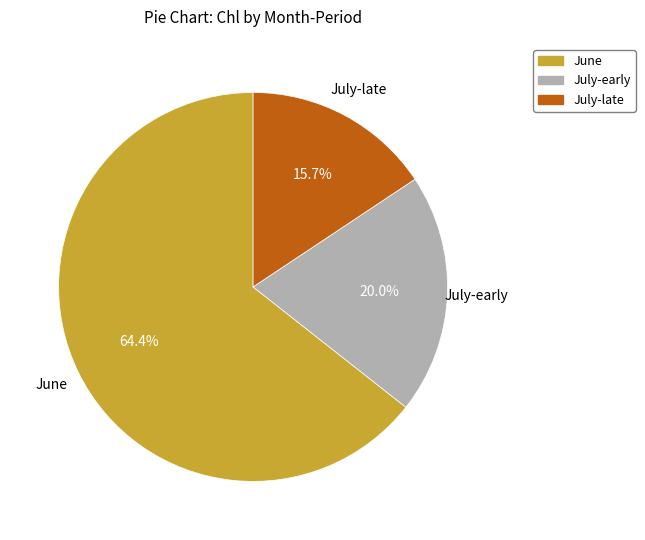

Is there any slice that represents more than half of the pie?

Yes